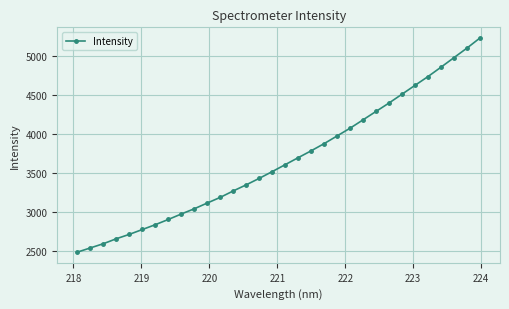

What is the greatest value displayed?

5227.9